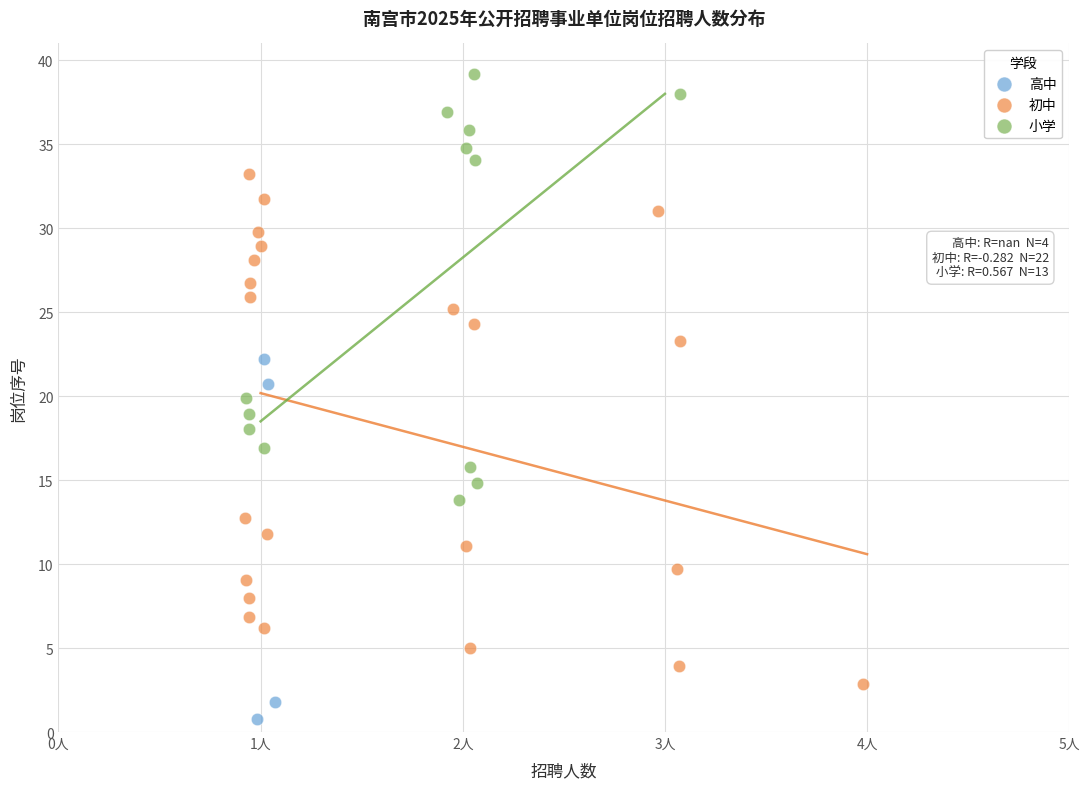

Which series has the largest Y range (max minus min)?

初中